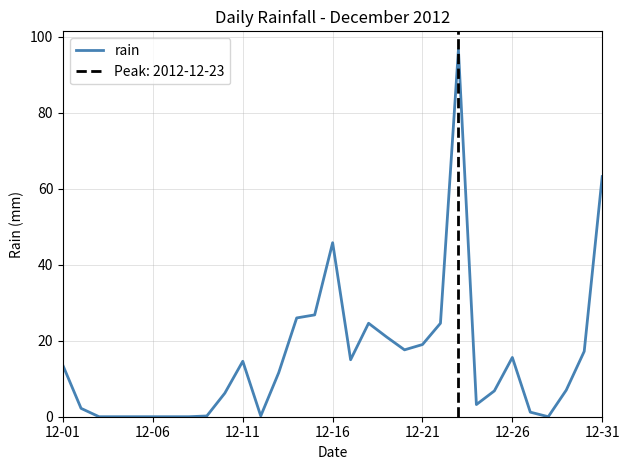

What is the change in value from 24 to 25?

+8.8